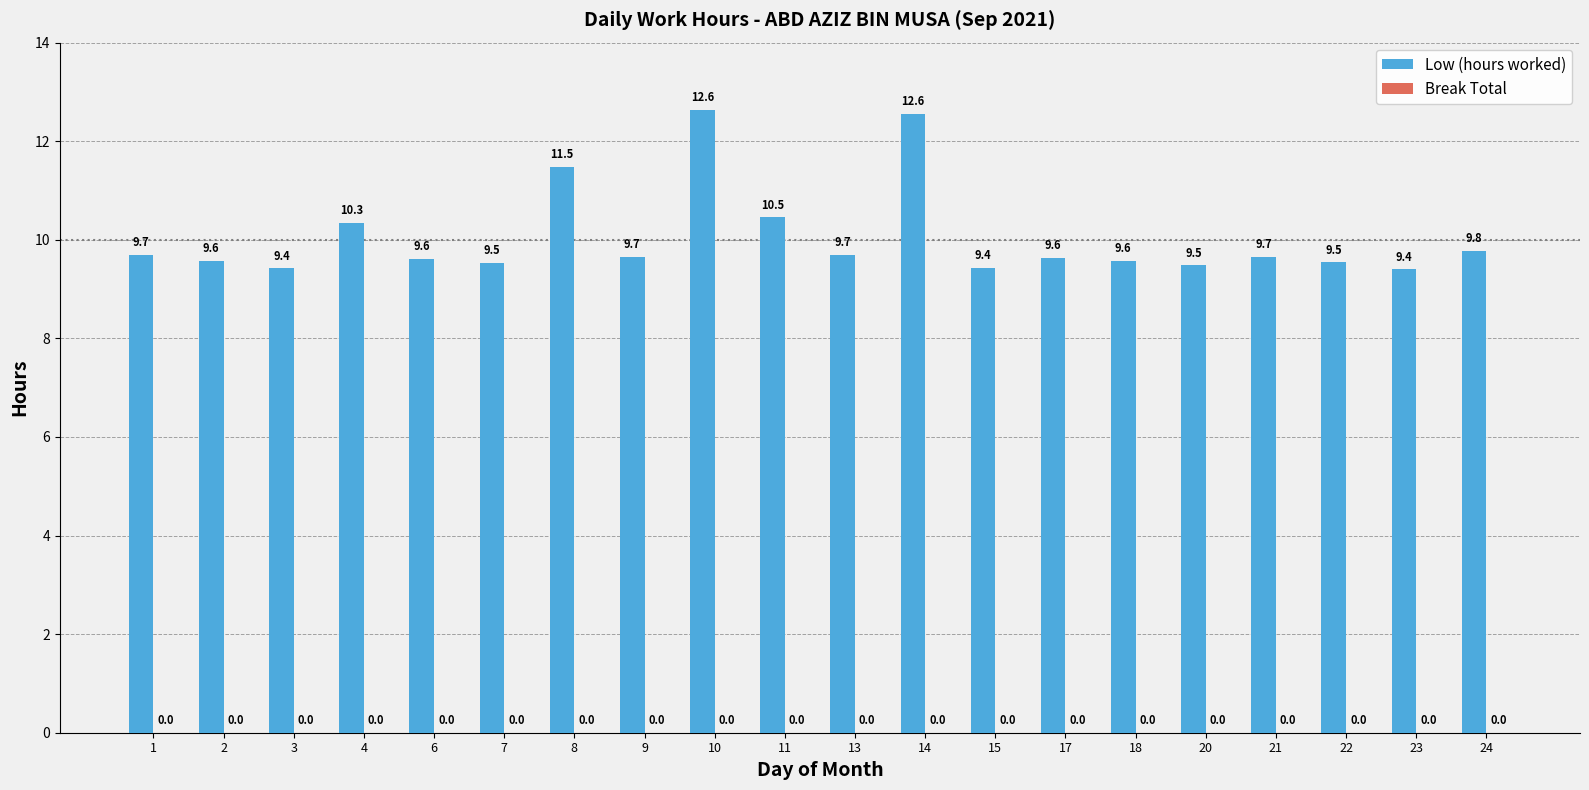

What is the value of the 6th bar from the left?

9.5